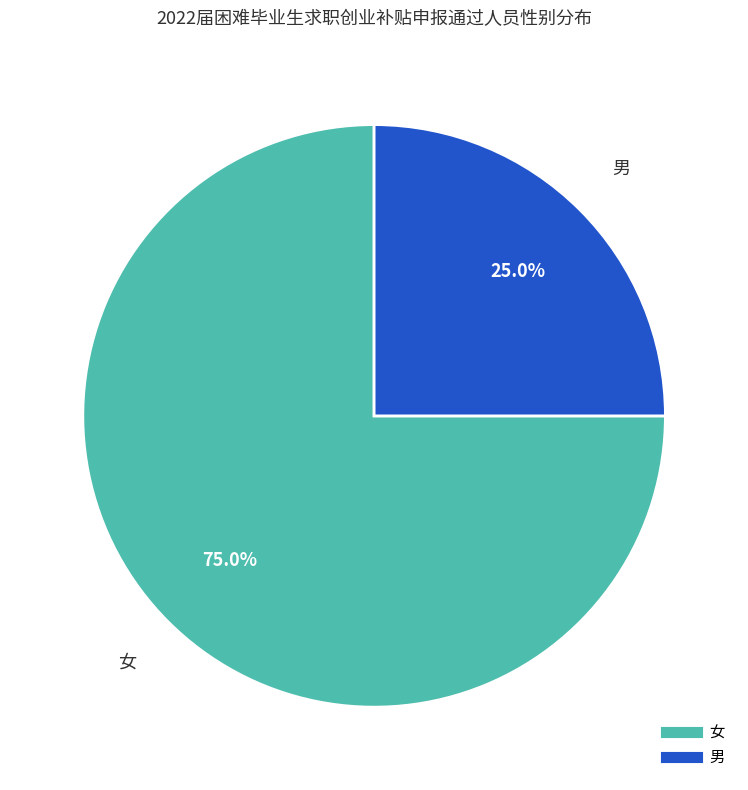

Which has a higher value, 男 or 女?

女